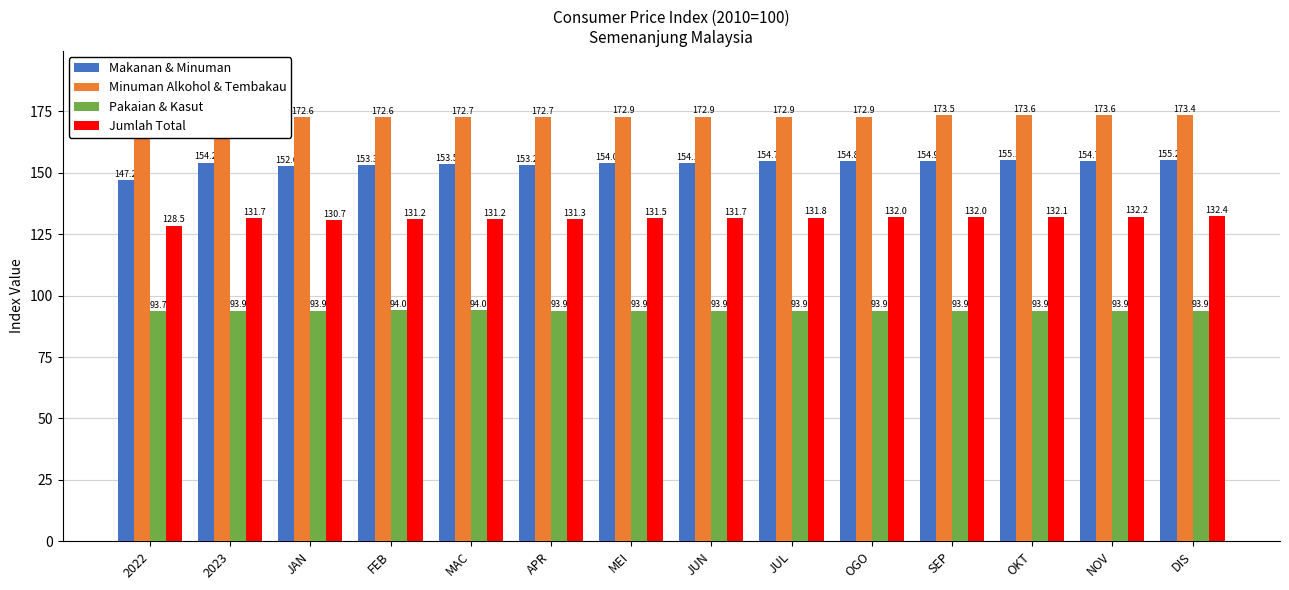

Which label corresponds to the largest value in the chart?

OKT